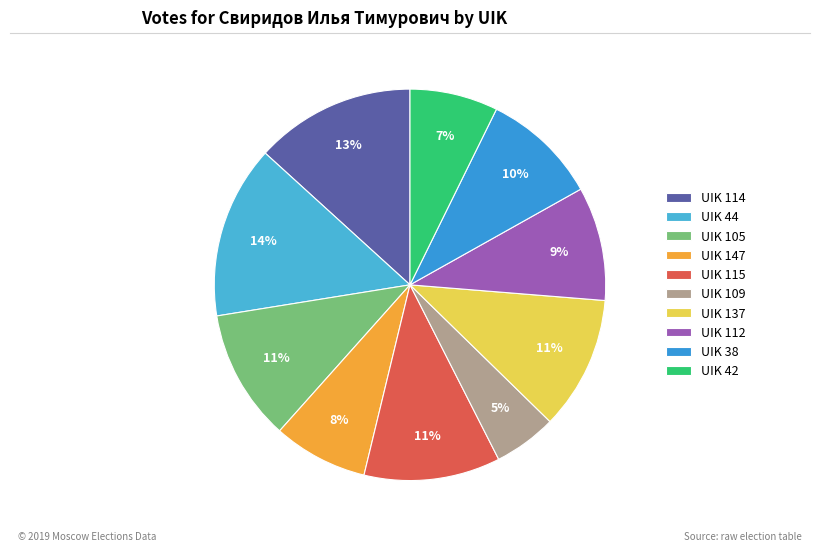

What percentage is the UIK 115 slice, to the nearest percent?

11%